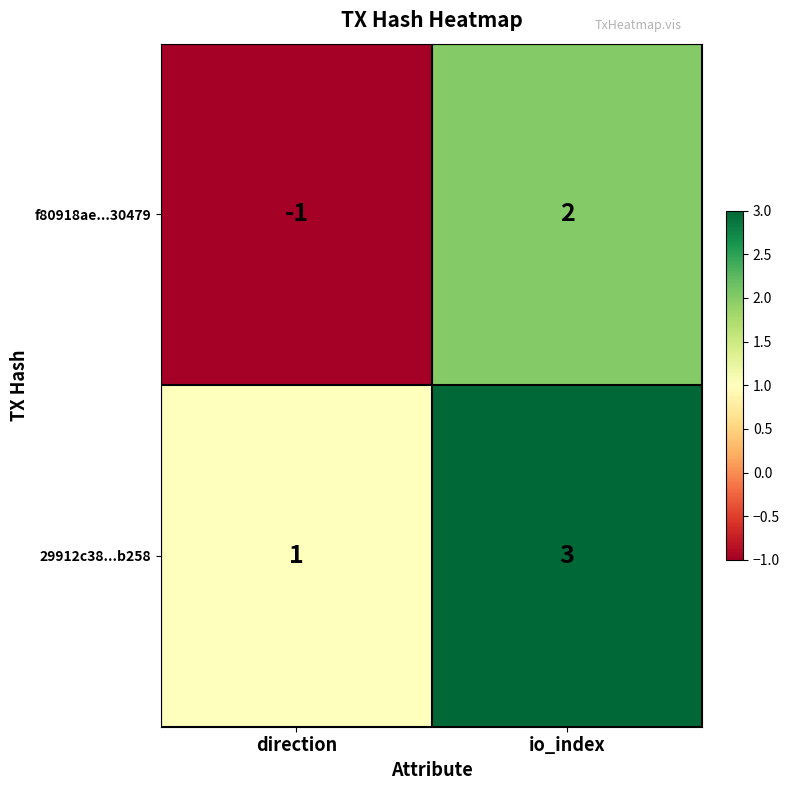

What is the difference between the f80918ae...30479 values at direction and io_index?

3